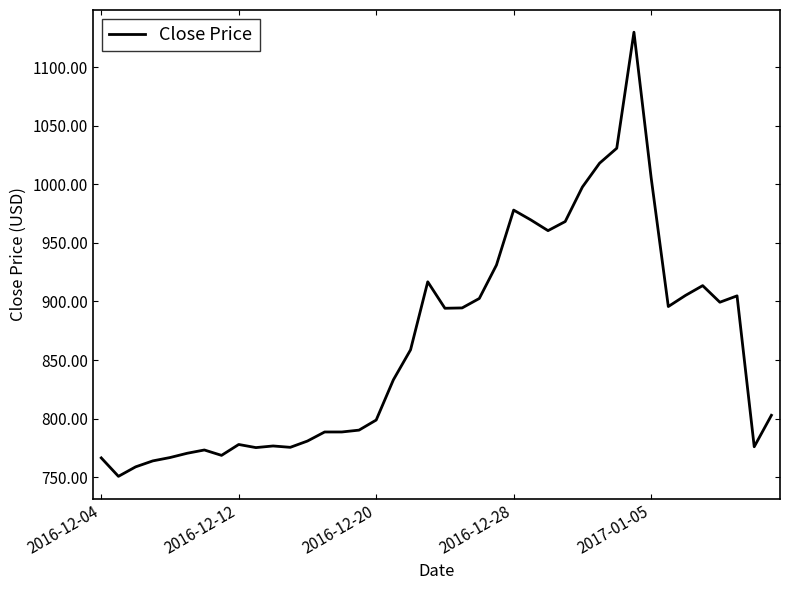

What is the greatest value displayed?

1129.9